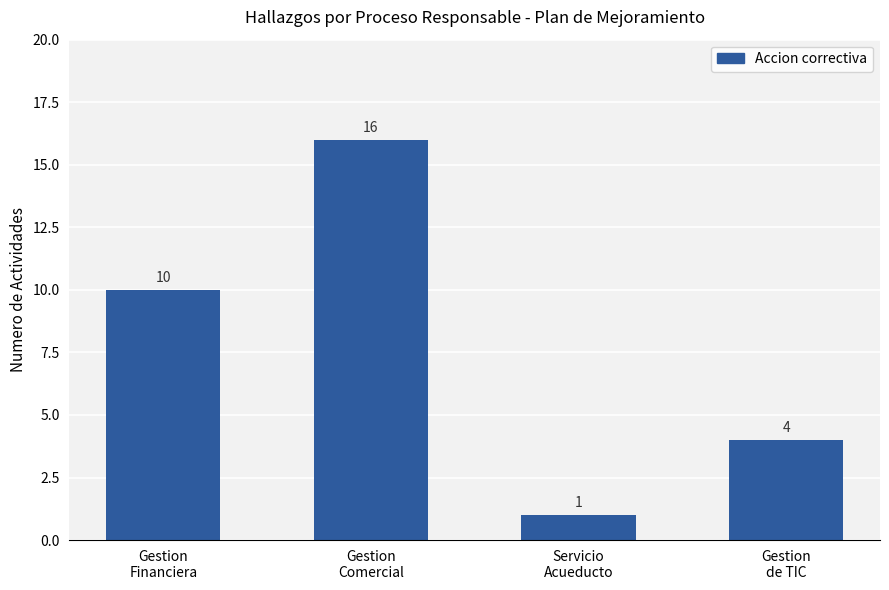

Rank the categories by value from lowest to highest.

Servicio
Acueducto, Gestion
de TIC, Gestion
Financiera, Gestion
Comercial